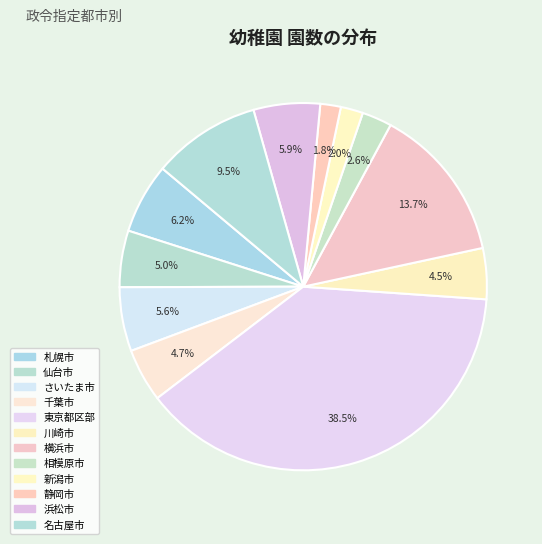

Is there any slice that represents more than half of the pie?

No